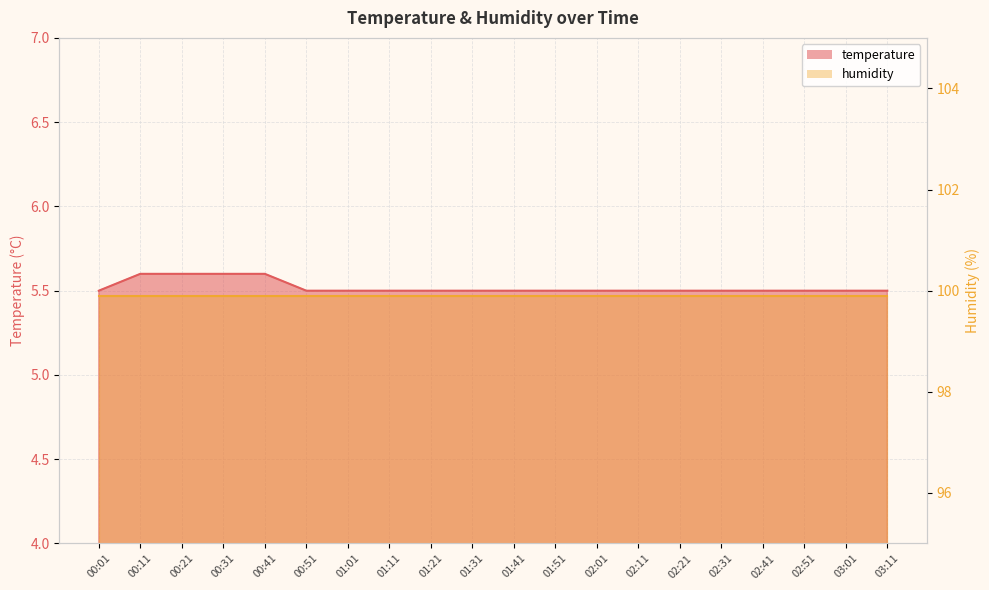

Does the chart display data point markers on the line(s)?

No